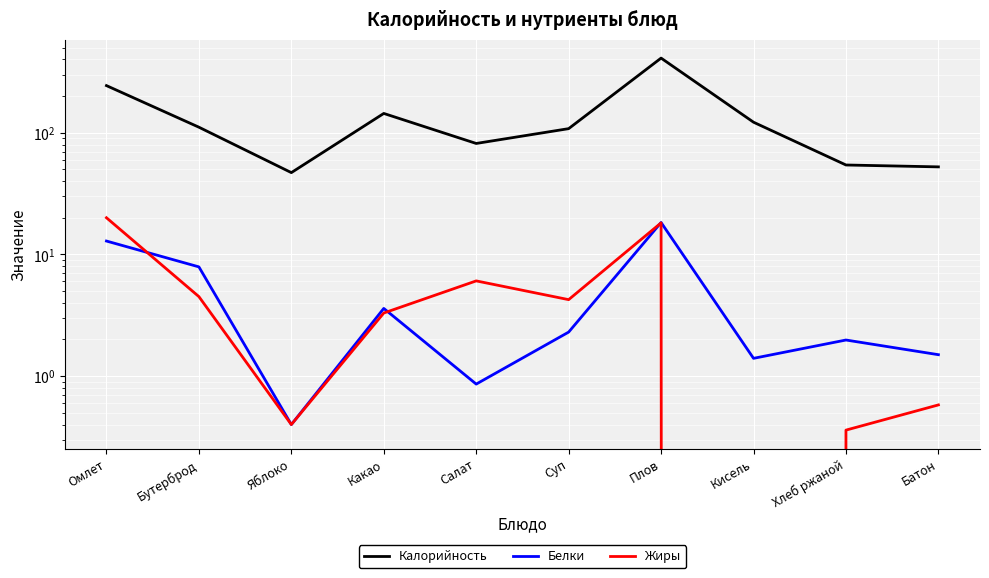

What position from the left is Яблоко?

3